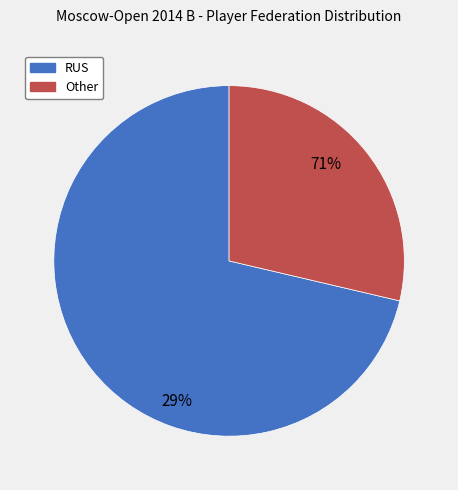

The Other slice represents 29% of the pie. True or false?

True